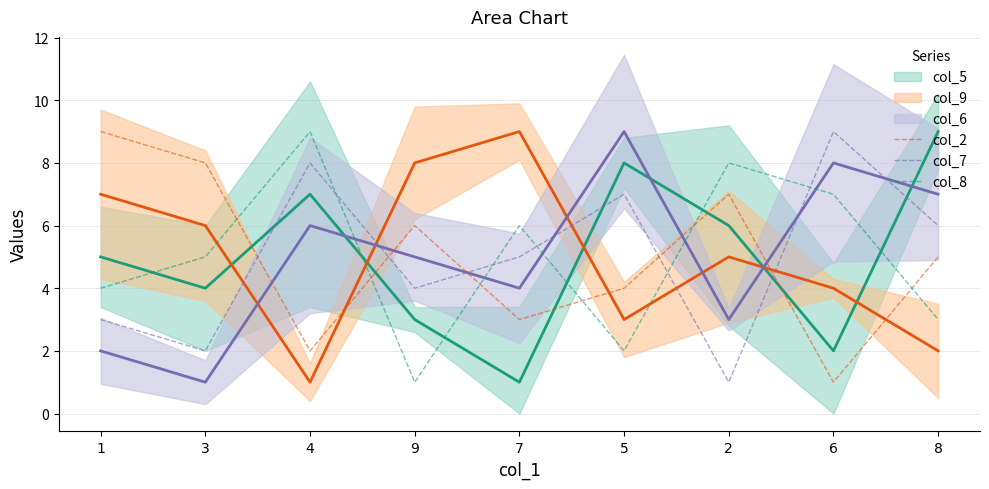

What position from the right is 9?

6